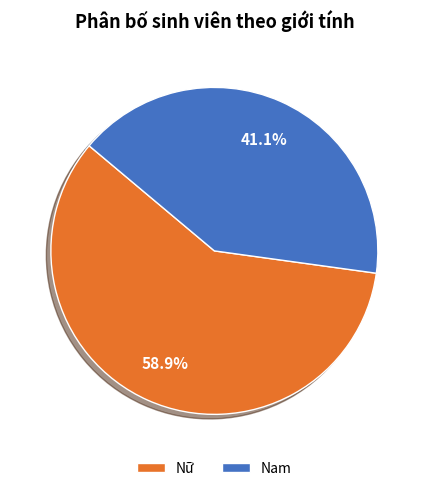

Which category accounts for the majority?

Nữ